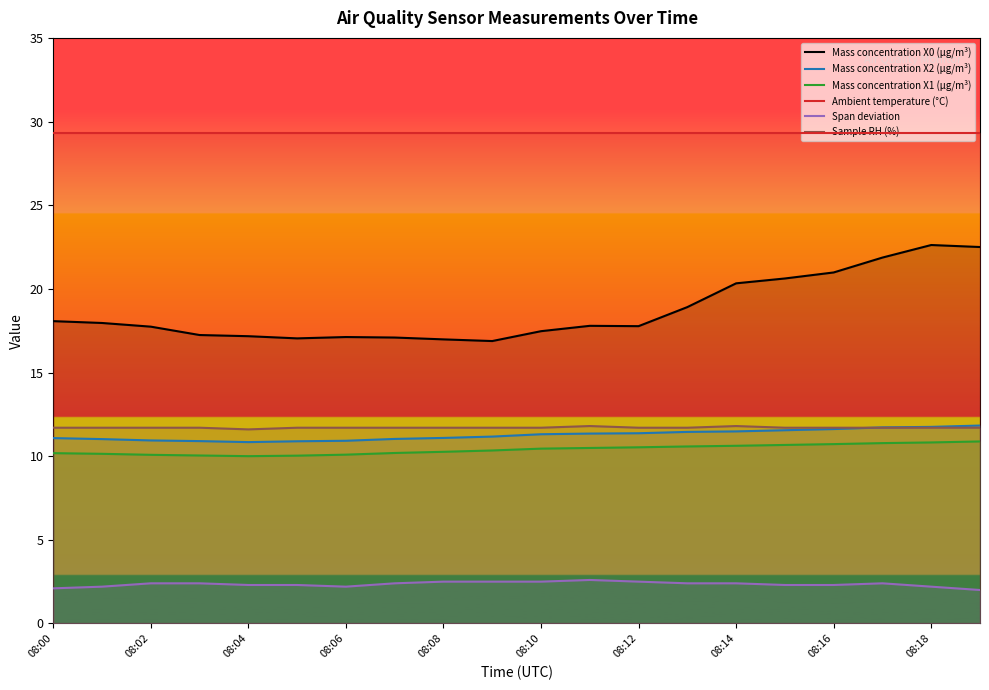

True or false: Mass concentration X2 (μg/m³) and Mass concentration X0 (μg/m³) cross at least once.

False